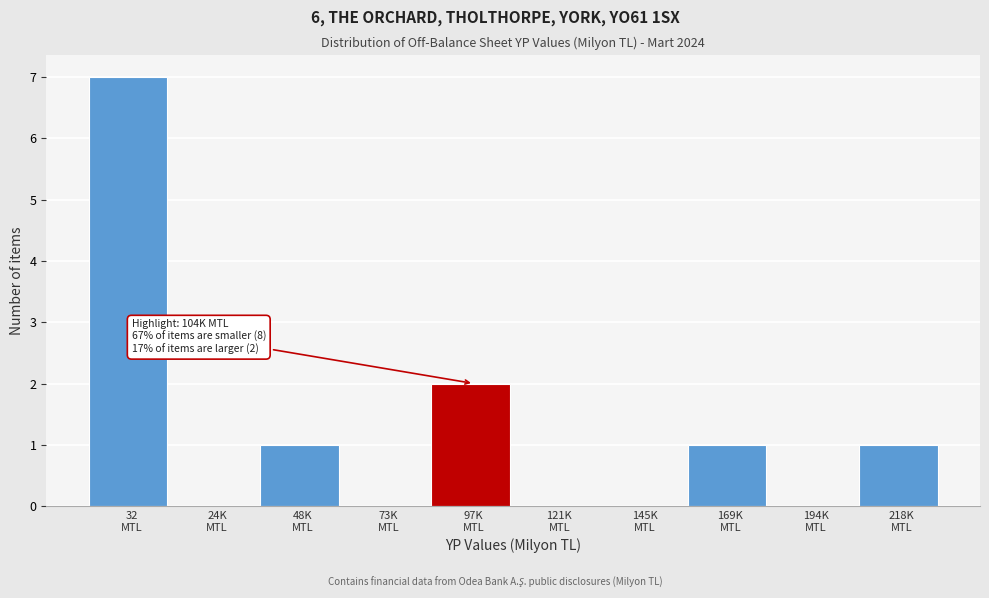

What is the greatest value displayed?

7